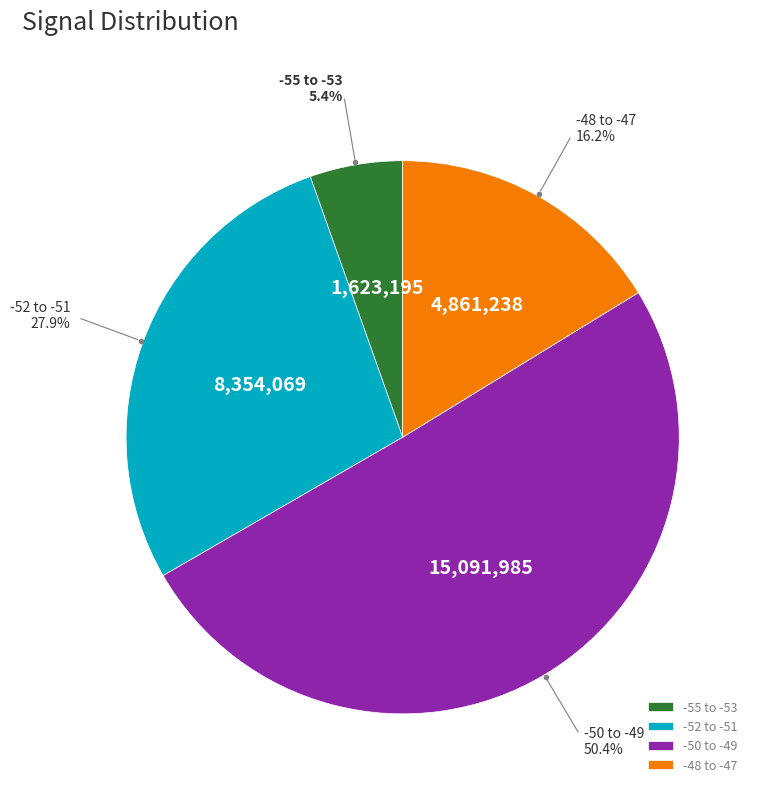

Which slice represents more than half of the pie?

-50 to -49